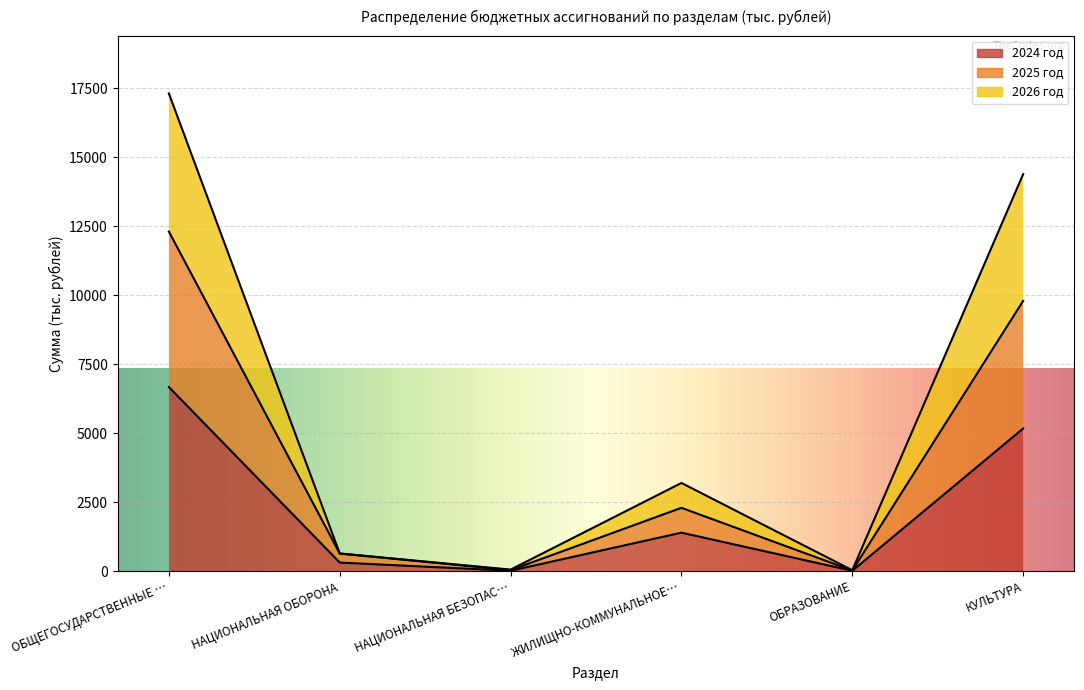

Is the value of 2026 год at КУЛЬТУРА greater than the value of 2025 год at НАЦИОНАЛЬНАЯ ОБОРОНА?

Yes